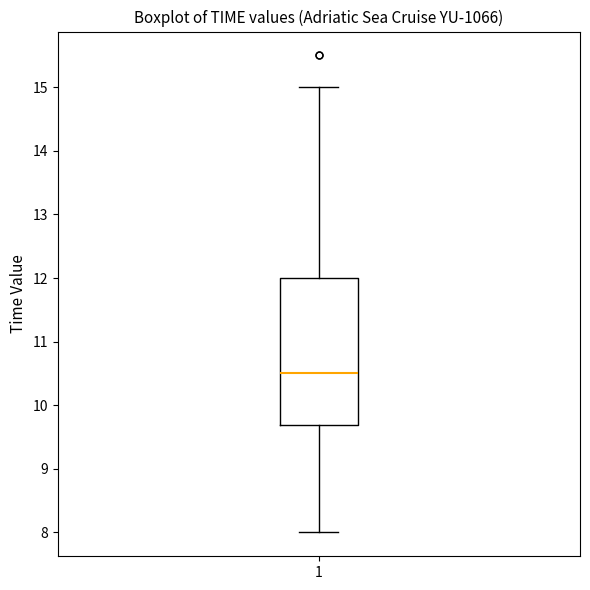

Where is the upper edge of the box at x = 1 on the y-axis? The values are not printed on the chart, so give them approximately, as read against the axis.

12.0